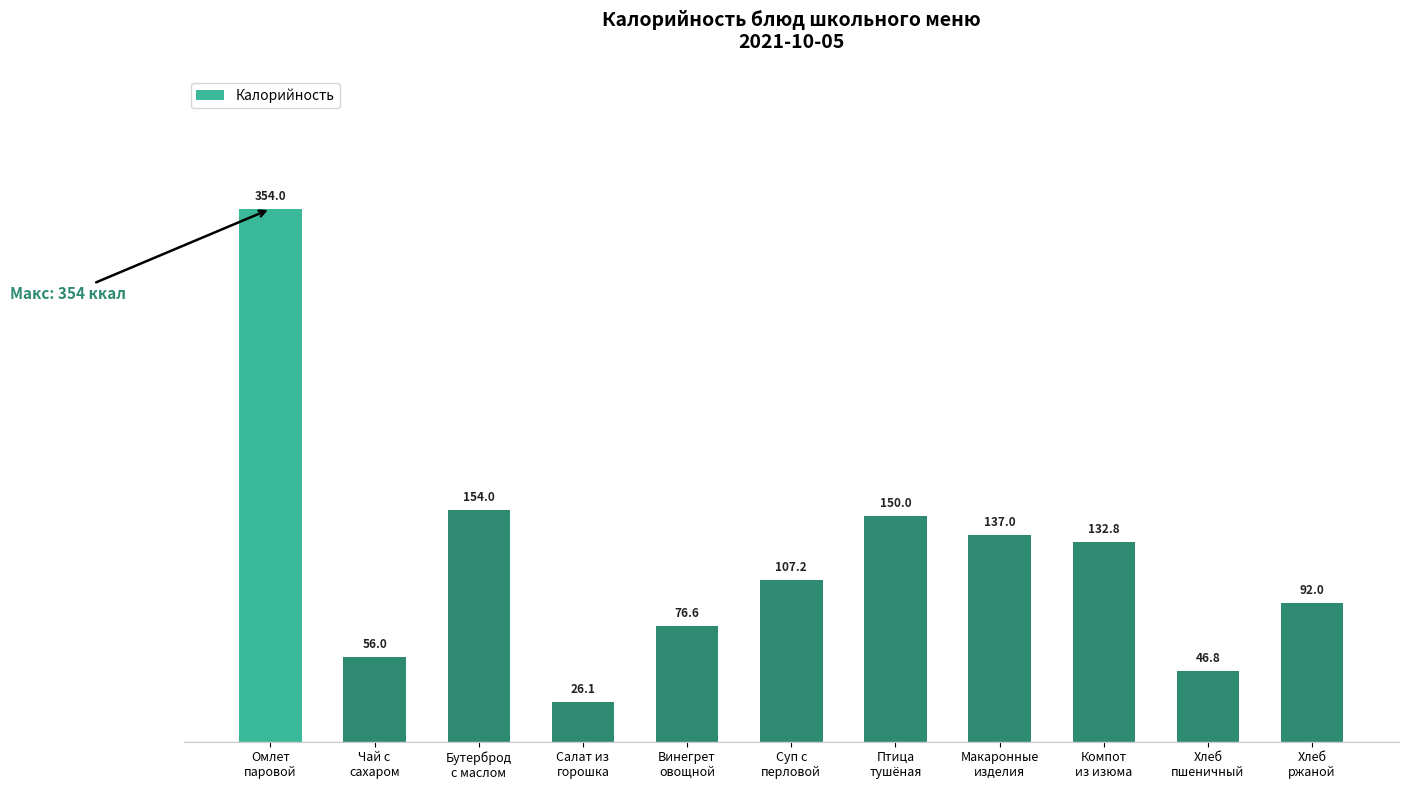

The chart shows a value of 46.8 at Хлеб
пшеничный. True or false?

True